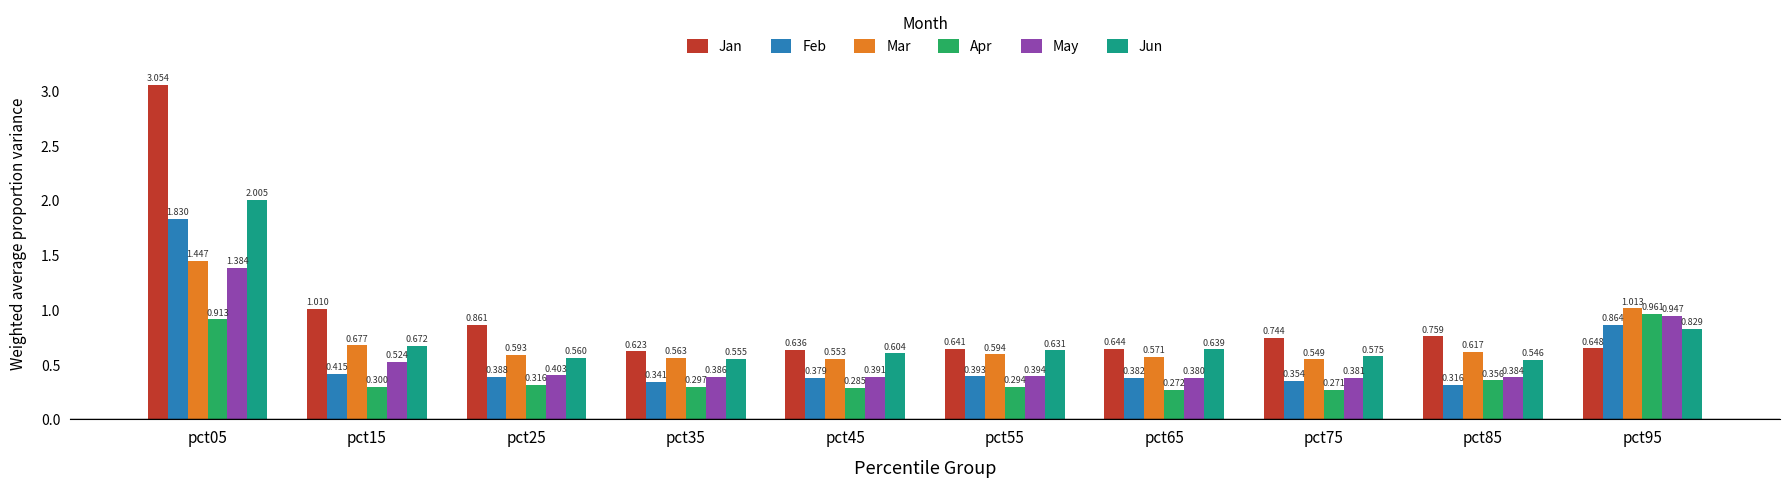

Which series has the largest total across all categories?

Jan